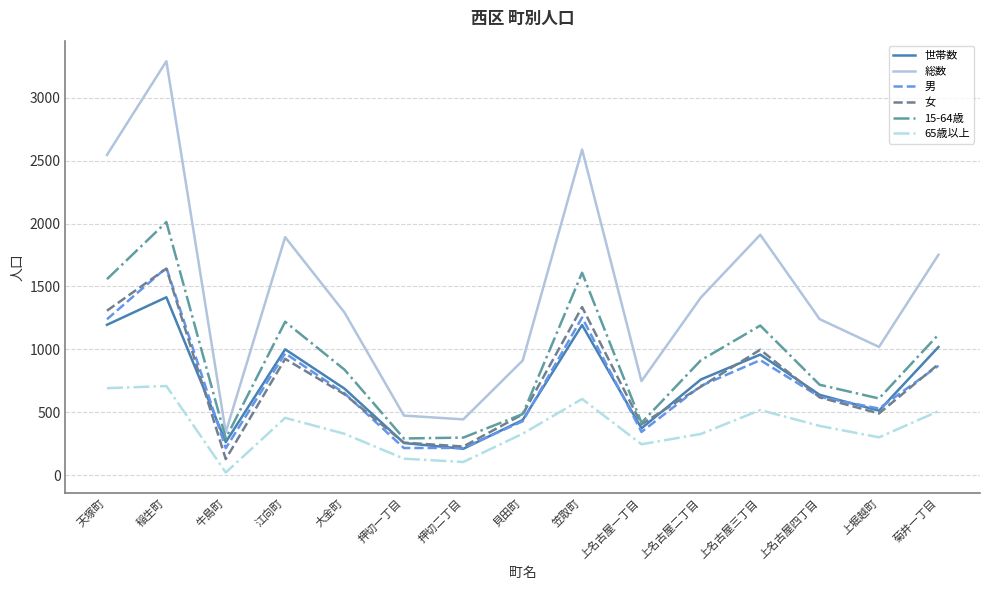

What are all the series names shown in the legend?

世帯数, 総数, 男, 女, 15-64歳, 65歳以上